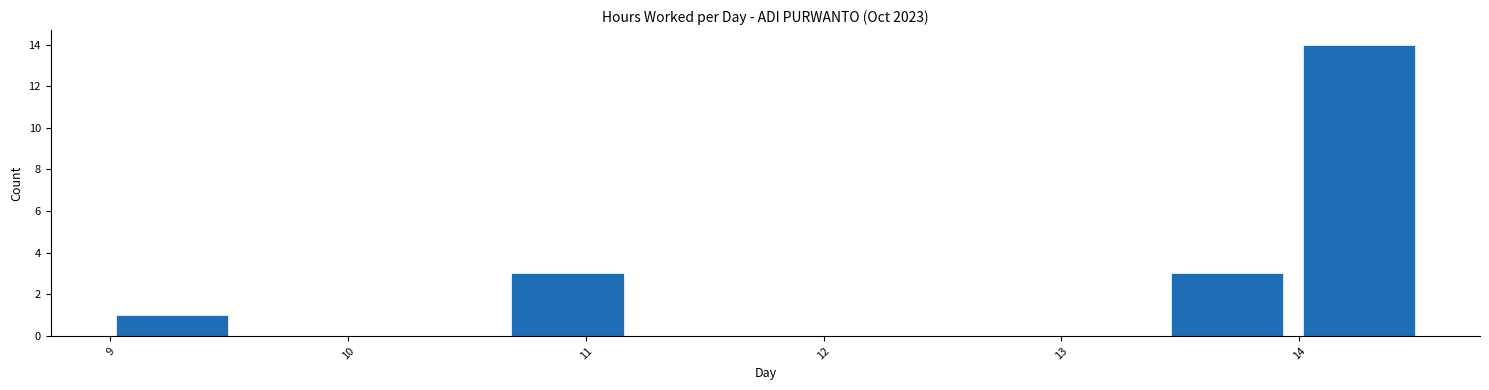

Reading left to right, transcribe this chart: for each bar, give the range it covers on the x-axis and its height. Neither the bar edges nor the heights are printed on the chart, so give them approximately, as read against the axes.

9.0 to 9.5: 1
9.5 to 10.1: 0
10.1 to 10.6: 0
10.6 to 11.2: 3
11.2 to 11.8: 0
11.8 to 12.3: 0
12.3 to 12.9: 0
12.9 to 13.4: 0
13.4 to 14.0: 3
14.0 to 14.5: 14